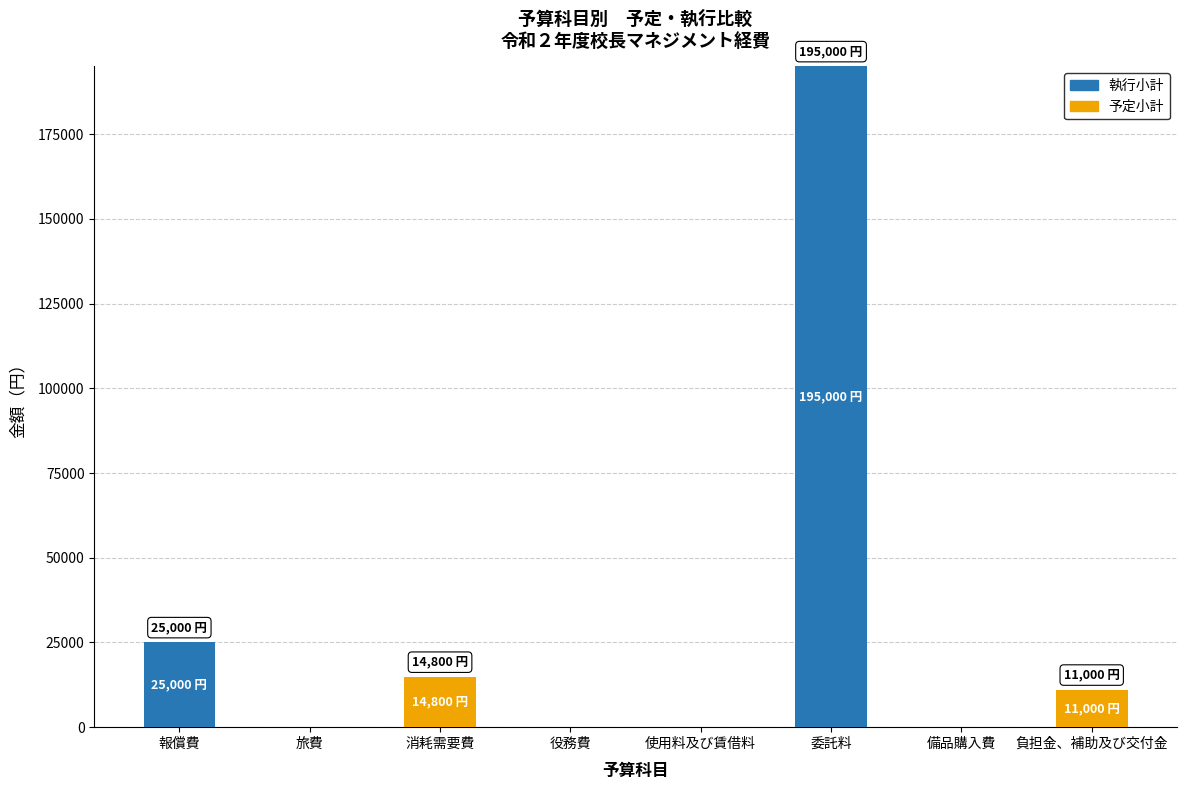

At which category is the sum across all series the highest?

委託料